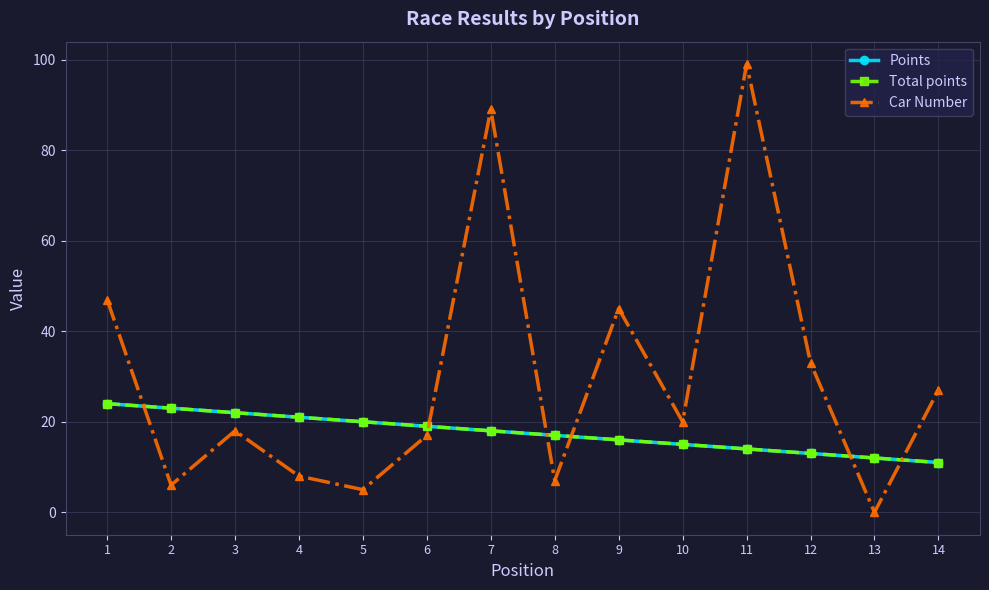

What is the difference between the second highest and second lowest values in the Total points series?

11